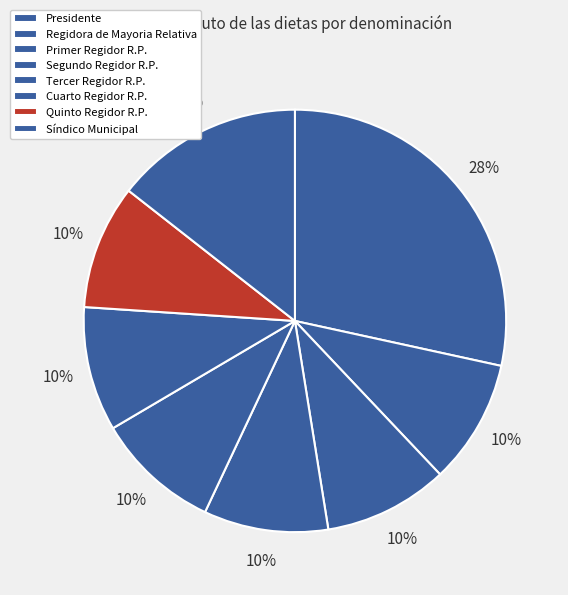

Which category has the smallest portion of the pie?

Regidora de Mayoria Relativa